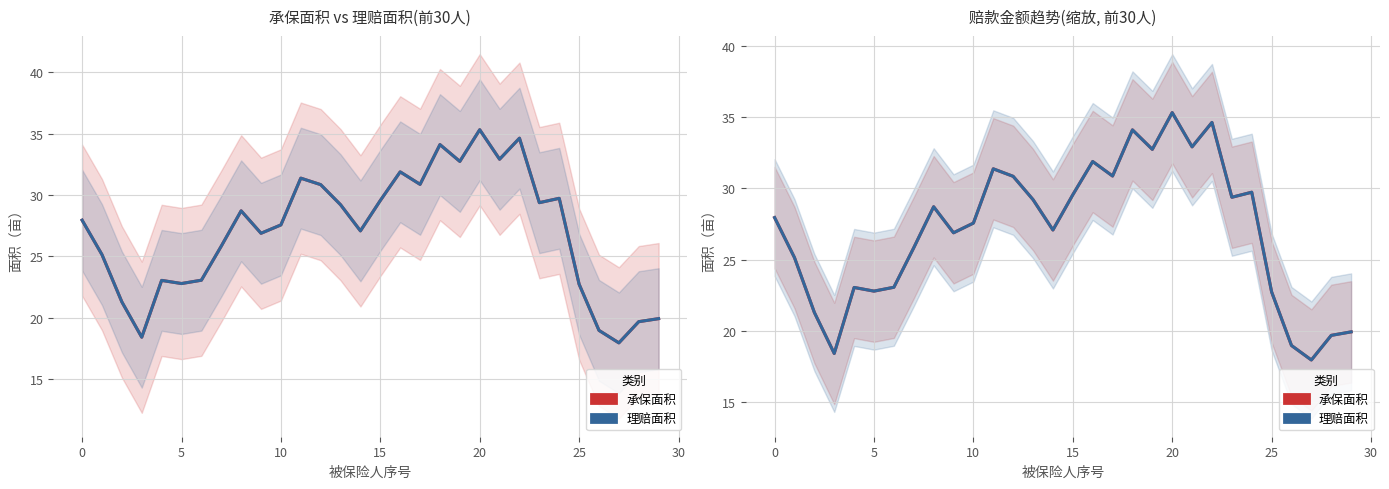

True or false: 理赔面积 and 承保面积 intersect in this chart.

False